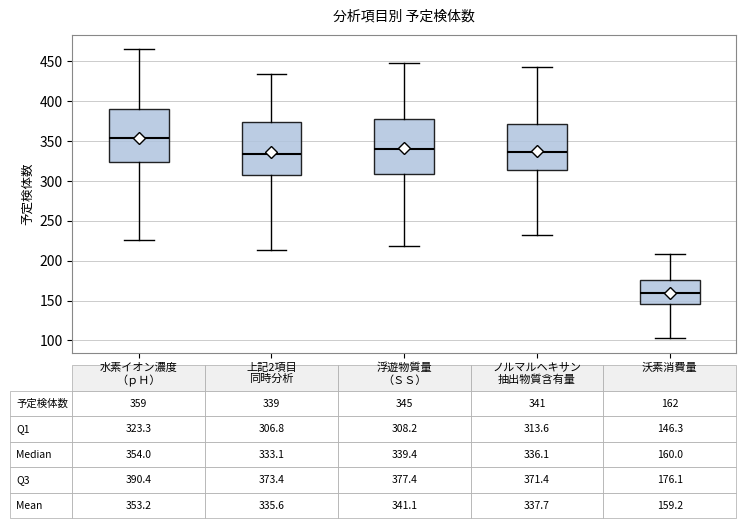

Which box has the lowest median line?

沃素消費量